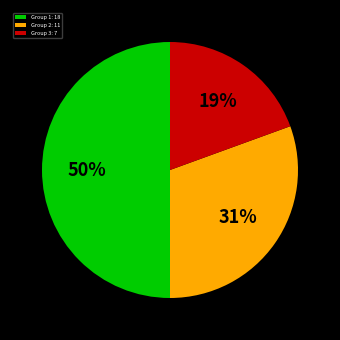

How many segments does this pie chart have?

3